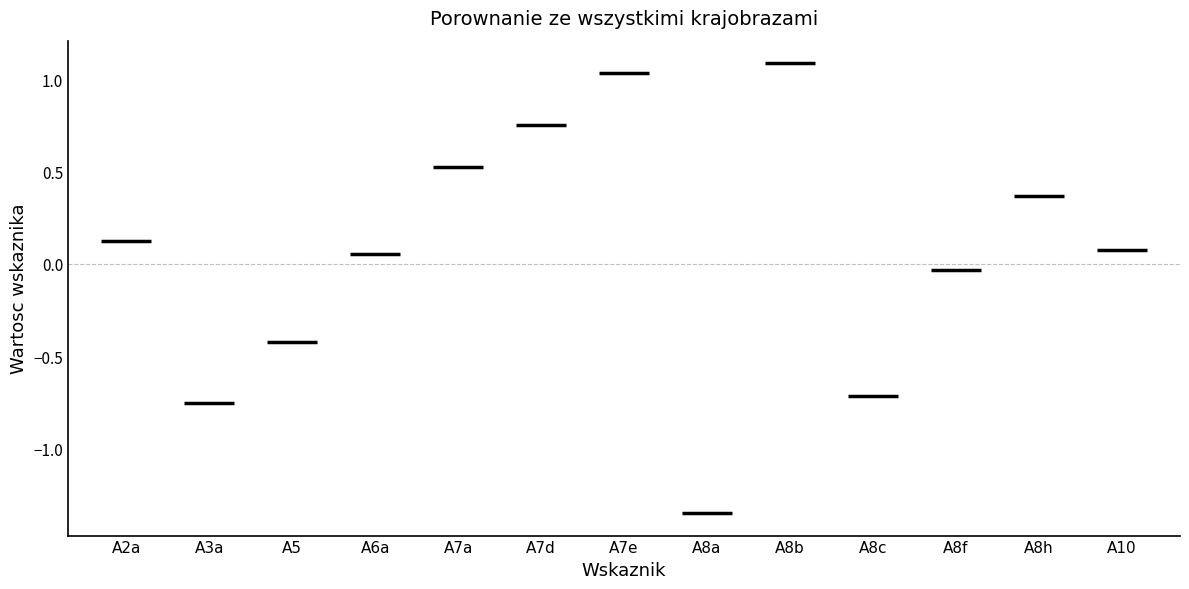

True or false: the data shows -0.8 at A8a.

False